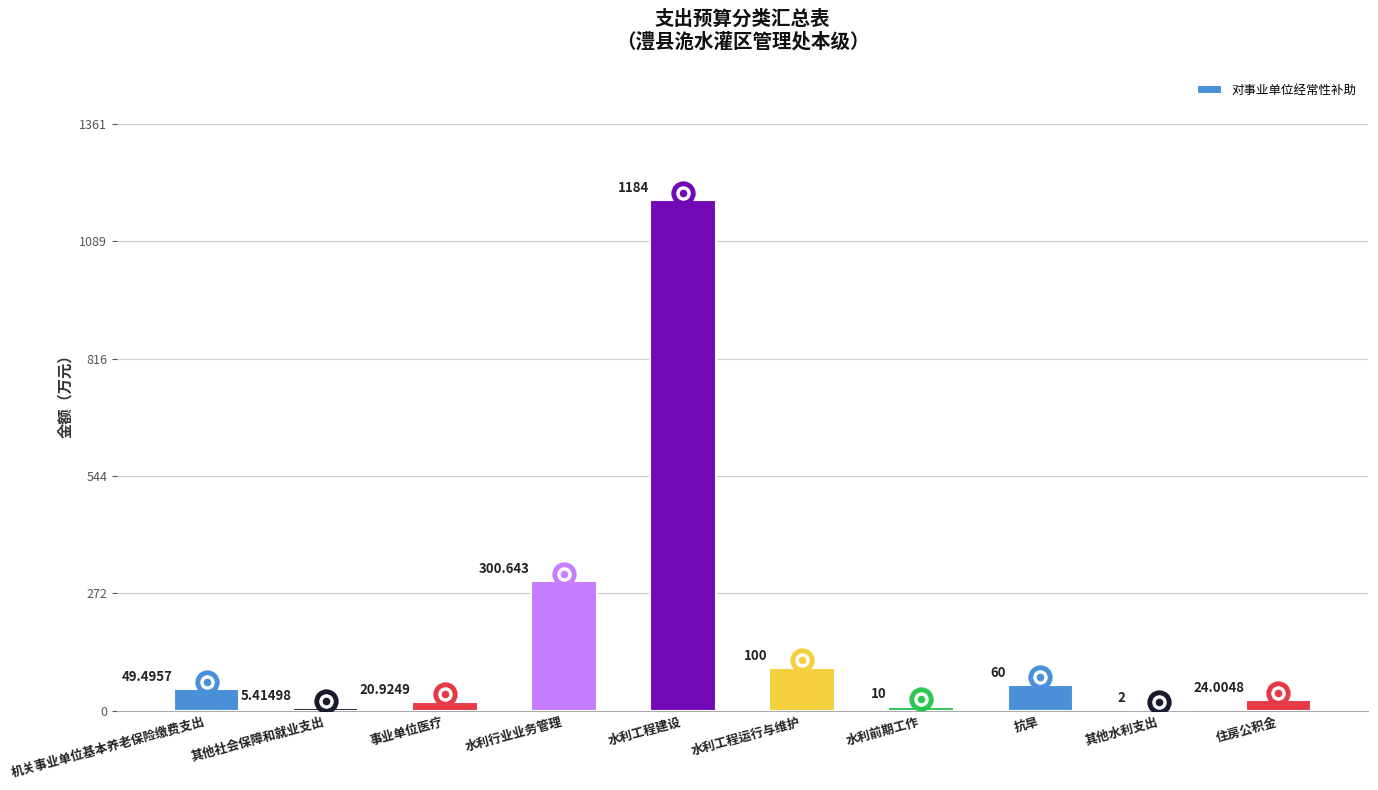

Which category has the highest value across all series?

水利工程建设